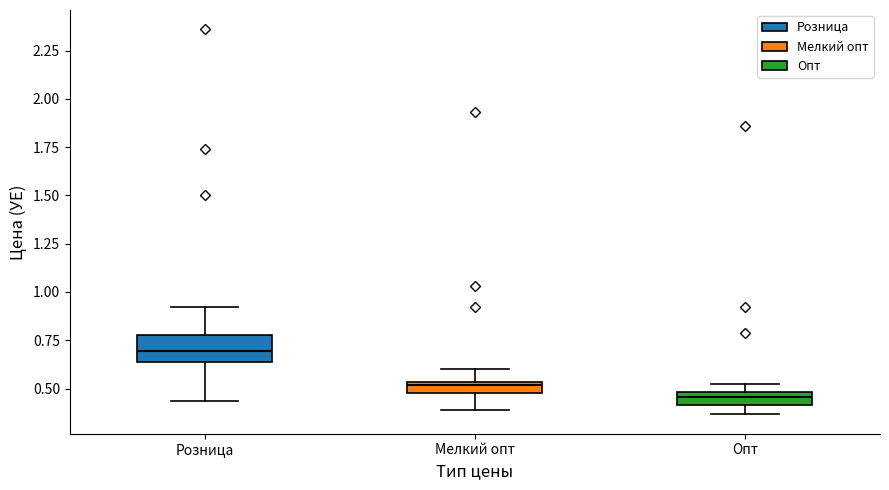

Which box's median line is the lowest?

Опт